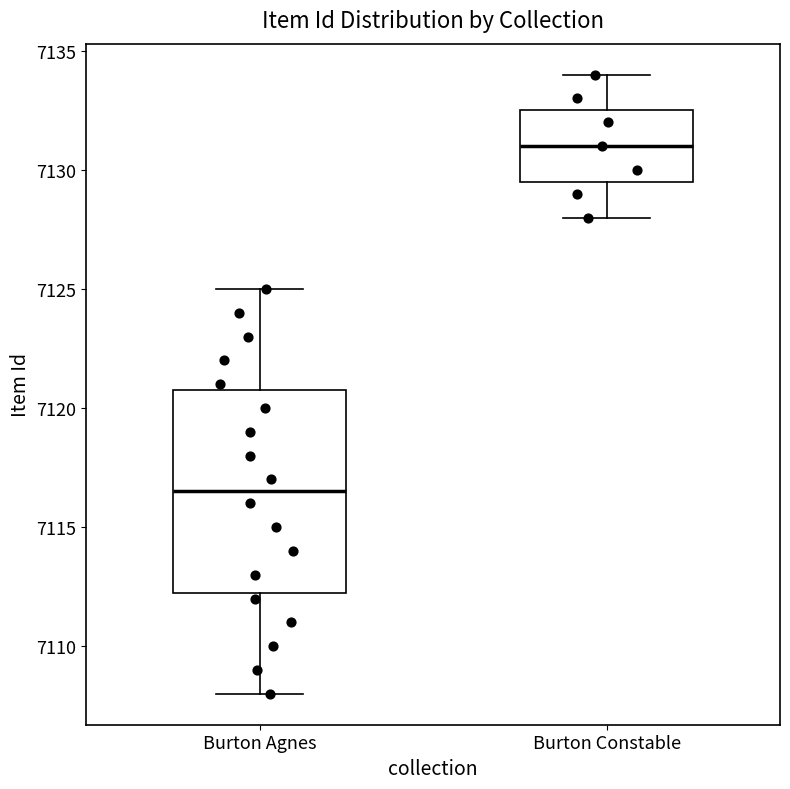

Reading left to right, read every box against the y-axis: the position of its median line, the range the box covers, and the ends of its whiskers. The values are not printed on the chart, so give them approximately, as read against the axis.

Burton Agnes: median 7116.5, box 7112.5 to 7121.0, whiskers 7108.0 to 7125.0
Burton Constable: median 7131.0, box 7129.5 to 7132.5, whiskers 7128.0 to 7134.0